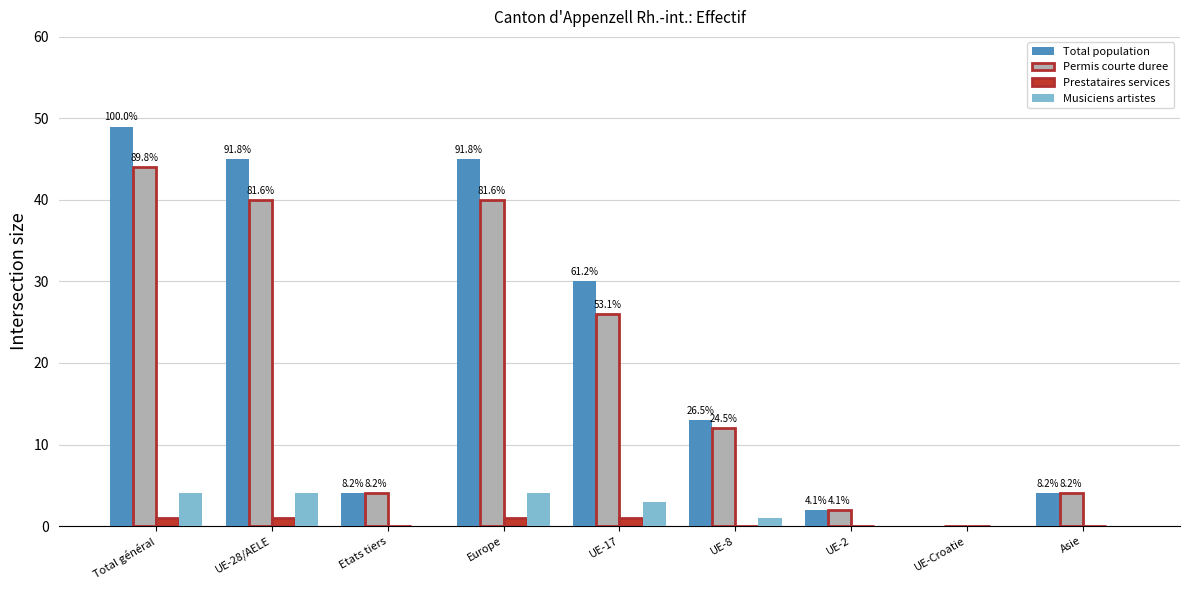

Does the chart contain stacked bars?

No